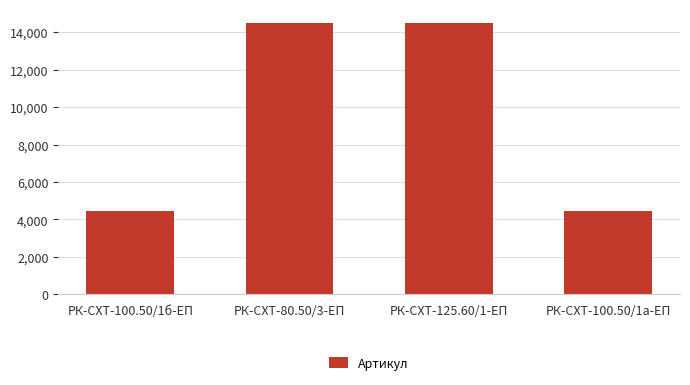

What is the greatest value displayed?

14509